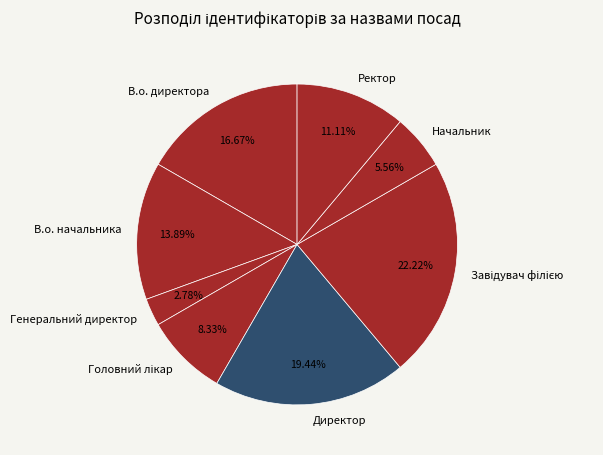

Which slice is the smallest?

Генеральний директор